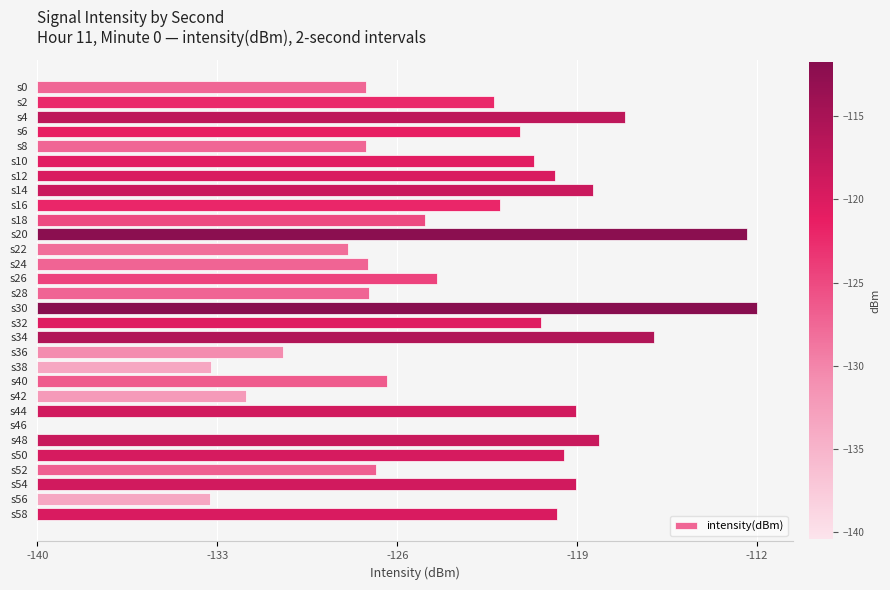

Are the bars horizontal?

Yes